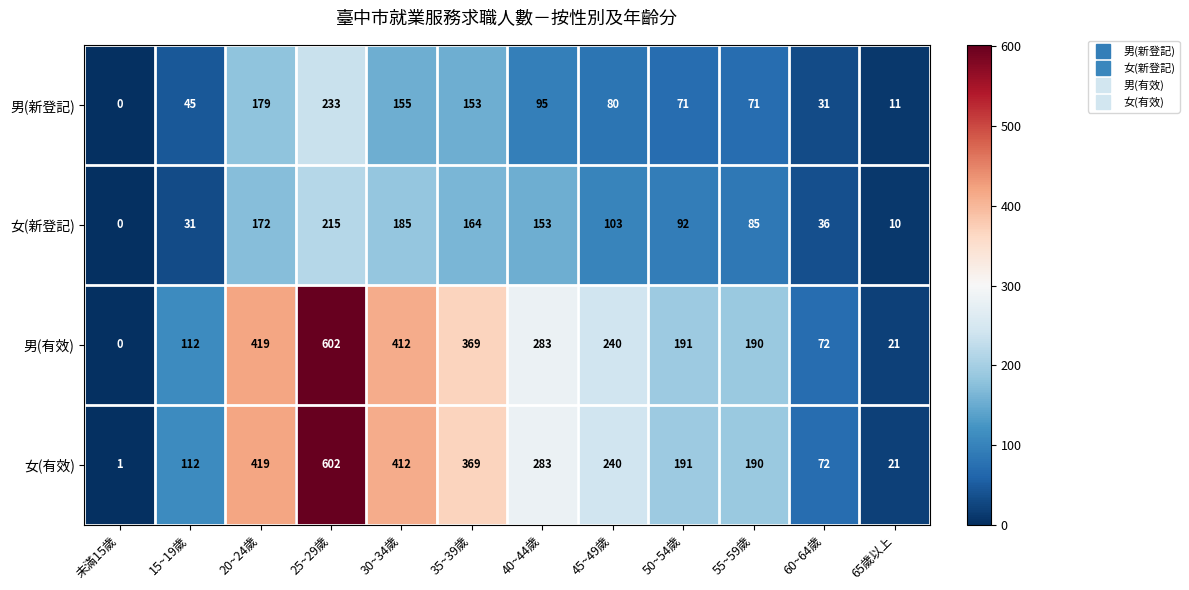

What is the greatest value displayed?

602